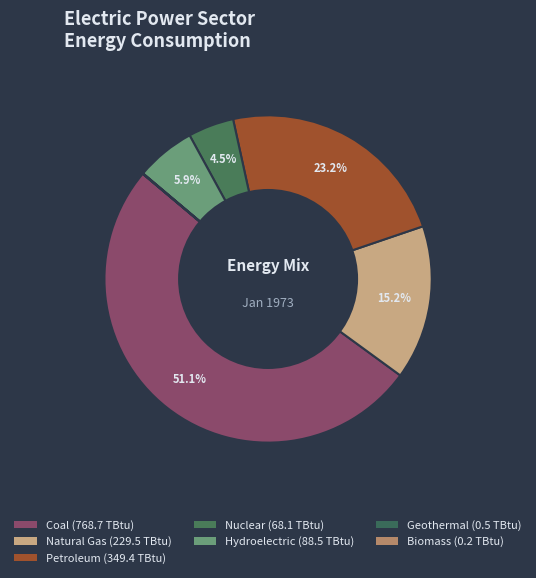

Which has a higher value, Coal or Natural Gas?

Coal